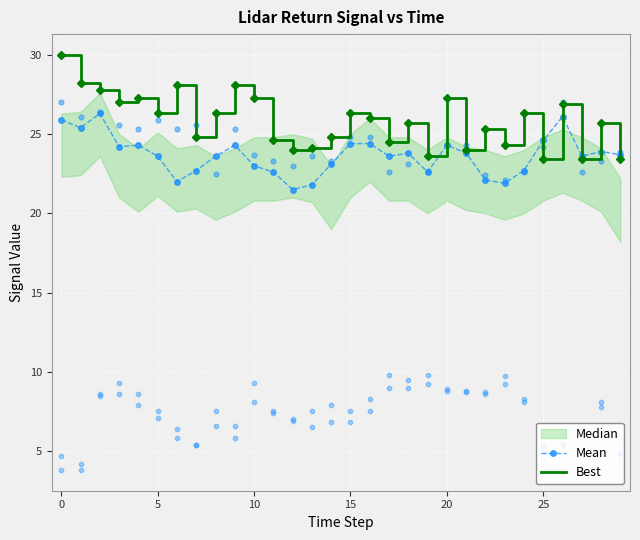

Which series has the widest spread of Y values?

Best